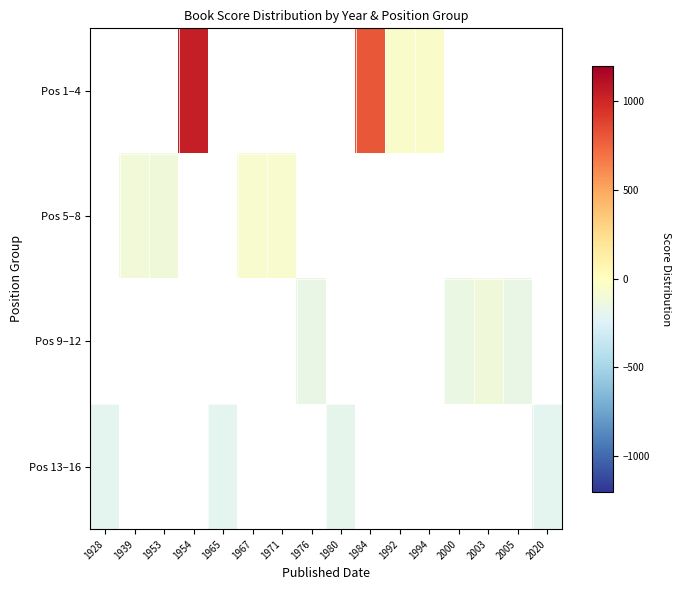

Rank the series by their average value, from highest to lowest.

Pos 1–4, Pos 5–8, Pos 9–12, Pos 13–16